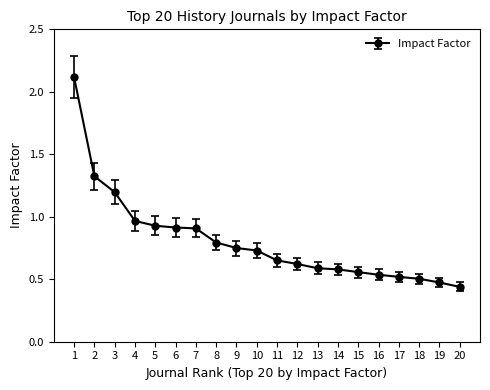

True or false: the data shows 3.1 at 1.

False